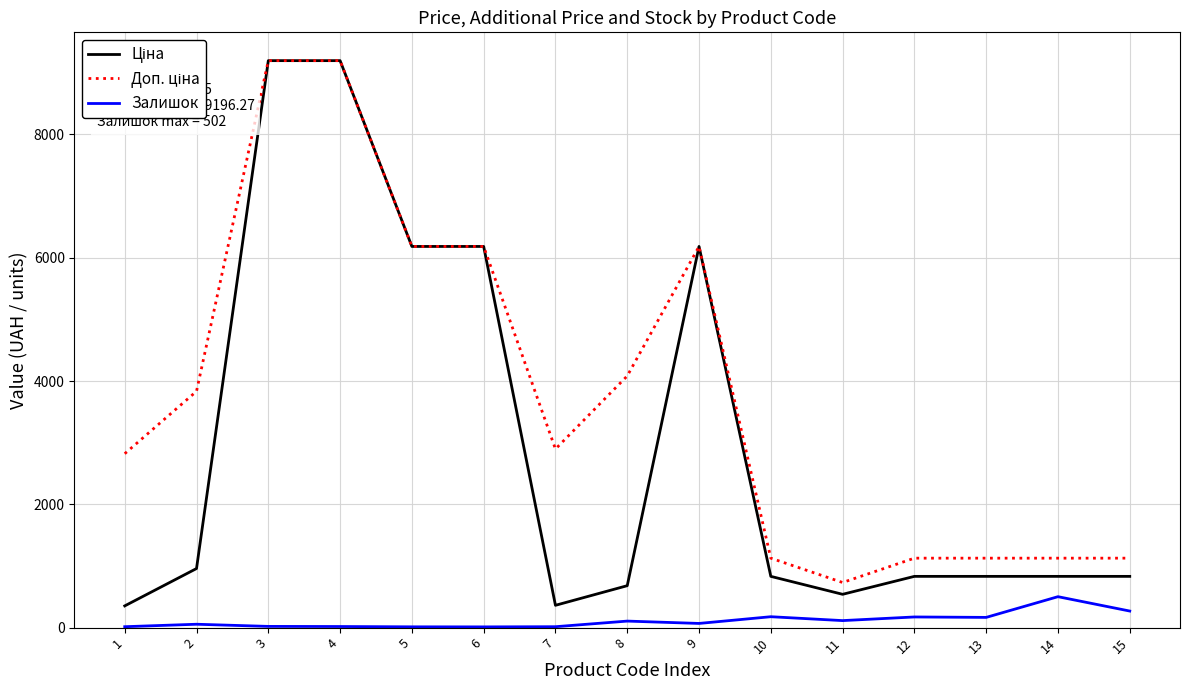

What is the greatest value displayed?

9196.3